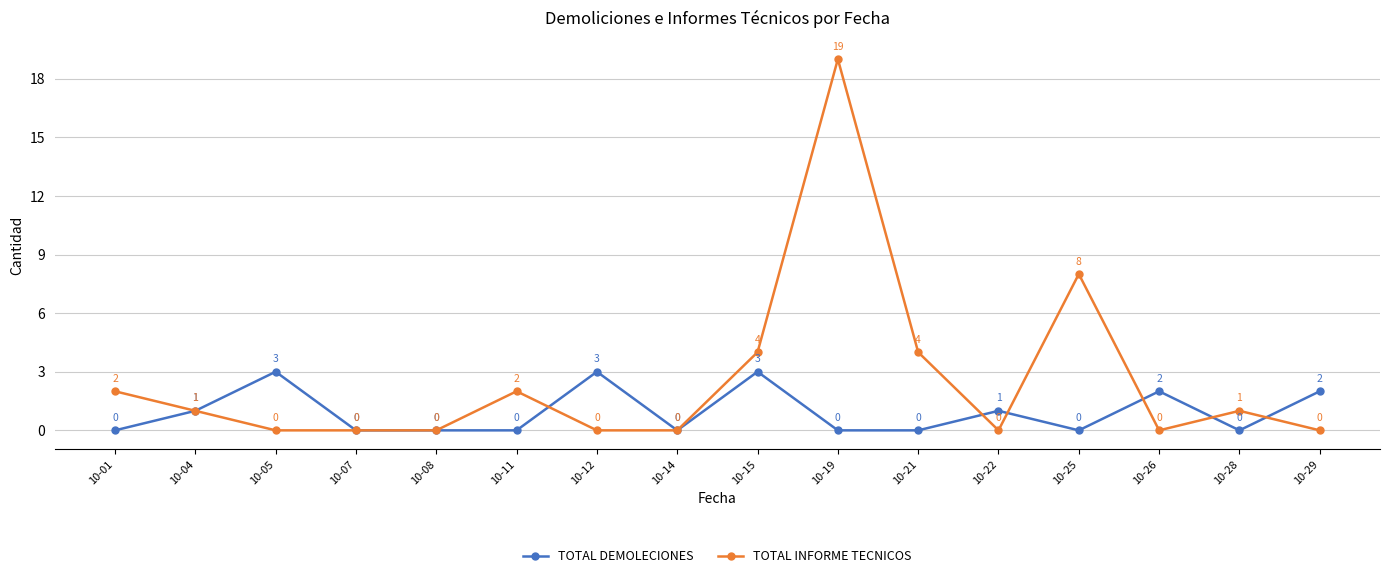

Reading left to right, extract all data points from this chart.

TOTAL DEMOLECIONES: 0	1	3	0	0	0	3	0	3	0	0	1	0	2	0	2
TOTAL INFORME TECNICOS: 2	1	0	0	0	2	0	0	4	19	4	0	8	0	1	0